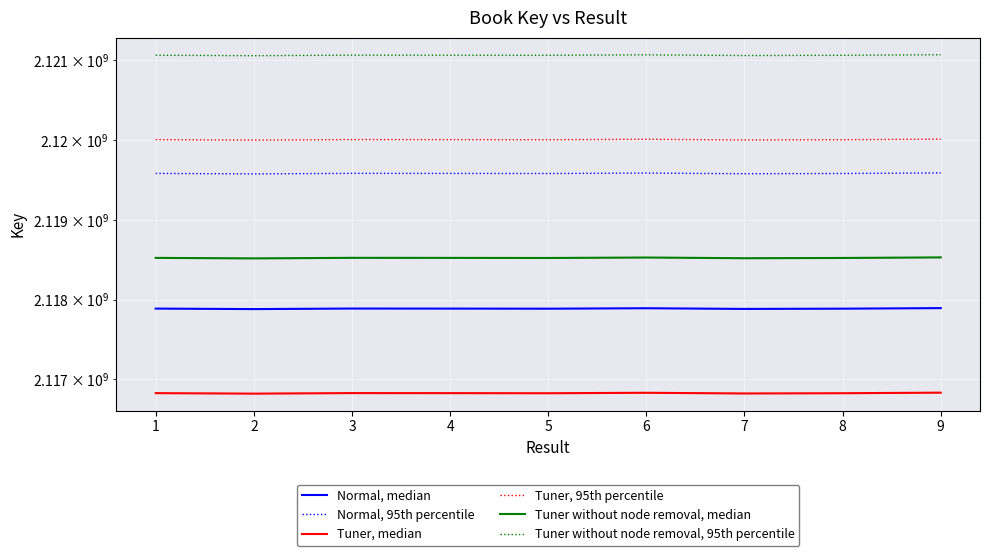

What is the value of the Tuner, 95th percentile point at the 8th from the left?

2120003103.2